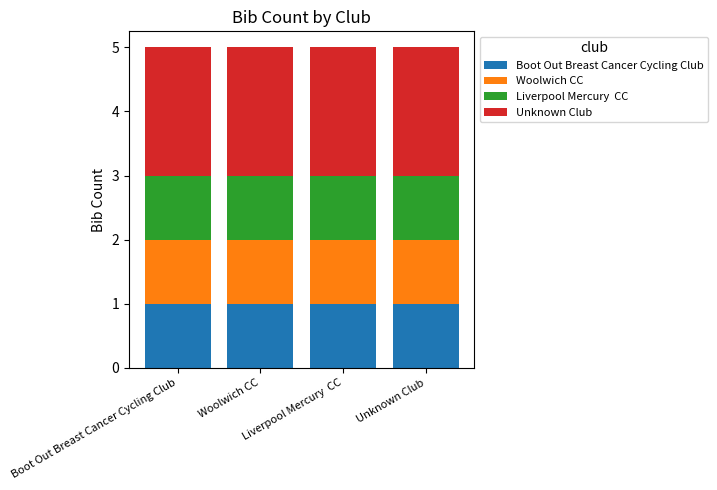

Are the bars horizontal?

No